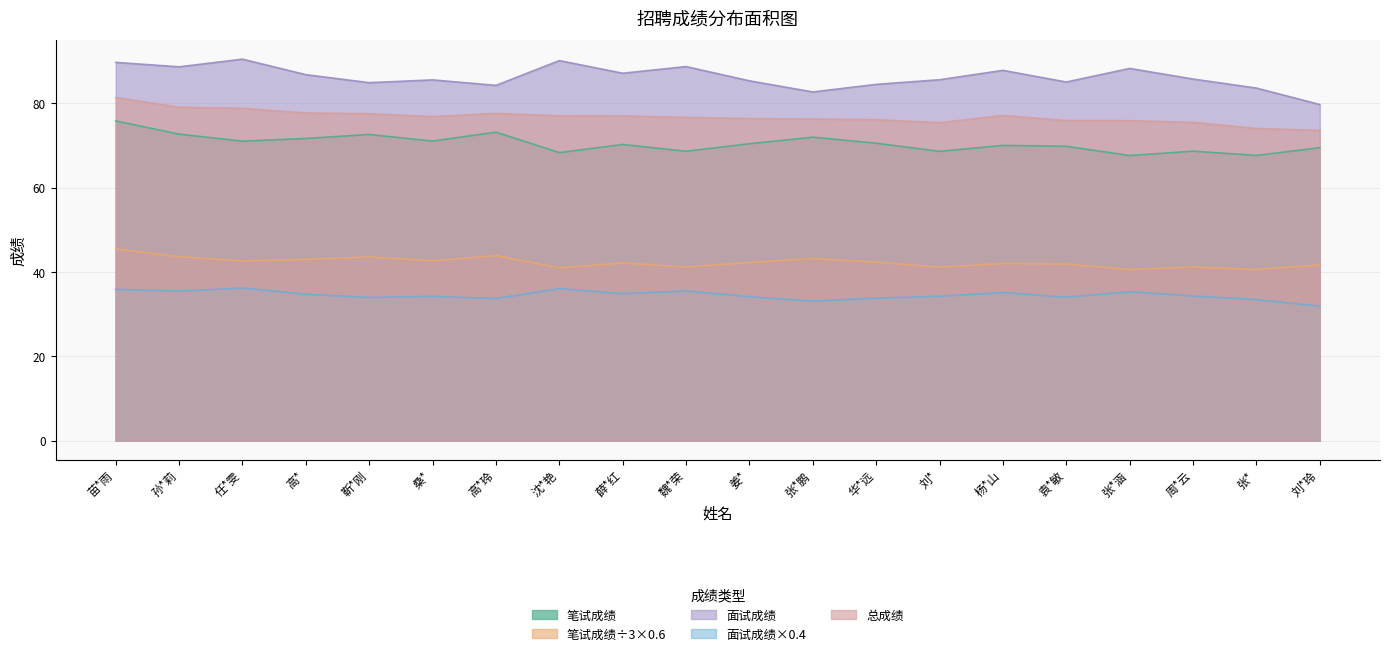

Reading left to right, extract all data points from this chart.

笔试成绩: 苗*雨=75.9	孙*莉=72.7	任*雯=71.1	高*=71.7	靳*刚=72.6	桑*=71.1	高*玲=73.2	沈*艳=68.3	薛*红=70.3	魏*荣=68.7	姜*=70.5	张*鹏=72.0	华*远=70.6	刘*=68.6	杨*山=70.1	袁*敏=69.8	张*涵=67.6	周*云=68.7	张*=67.7	刘*玲=69.5
笔试成绩÷3×0.6: 苗*雨=45.5	孙*莉=43.6	任*雯=42.6	高*=43.0	靳*刚=43.6	桑*=42.7	高*玲=43.9	沈*艳=41.0	薛*红=42.2	魏*荣=41.2	姜*=42.3	张*鹏=43.2	华*远=42.4	刘*=41.2	杨*山=42.0	袁*敏=41.9	张*涵=40.6	周*云=41.2	张*=40.6	刘*玲=41.7
面试成绩: 苗*雨=89.8	孙*莉=88.7	任*雯=90.5	高*=86.8	靳*刚=84.9	桑*=85.6	高*玲=84.3	沈*艳=90.2	薛*红=87.2	魏*荣=88.8	姜*=85.4	张*鹏=82.7	华*远=84.5	刘*=85.6	杨*山=87.9	袁*敏=85.1	张*涵=88.3	周*云=85.8	张*=83.7	刘*玲=79.8
面试成绩×0.4: 苗*雨=35.9	孙*莉=35.5	任*雯=36.2	高*=34.7	靳*刚=34.0	桑*=34.2	高*玲=33.7	沈*艳=36.1	薛*红=34.9	魏*荣=35.5	姜*=34.2	张*鹏=33.1	华*远=33.8	刘*=34.3	杨*山=35.1	袁*敏=34.0	张*涵=35.3	周*云=34.3	张*=33.5	刘*玲=31.9
总成绩: 苗*雨=81.4	孙*莉=79.1	任*雯=78.8	高*=77.8	靳*刚=77.6	桑*=76.9	高*玲=77.6	沈*艳=77.1	薛*红=77.0	魏*荣=76.7	姜*=76.4	张*鹏=76.3	华*远=76.2	刘*=75.4	杨*山=77.2	袁*敏=76.0	张*涵=75.9	周*云=75.5	张*=74.1	刘*玲=73.6